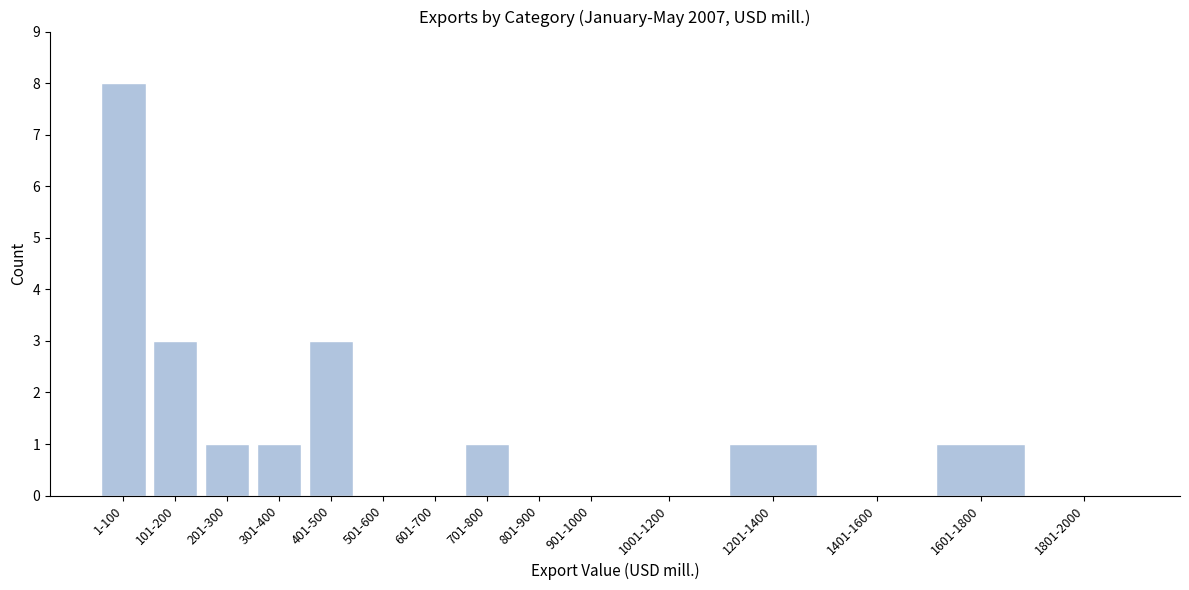

Reading right to left, extract all data points from this chart.

1801-2000=0	1601-1800=1	1401-1600=0	1201-1400=1	1001-1200=0	901-1000=0	801-900=0	701-800=1	601-700=0	501-600=0	401-500=3	301-400=1	201-300=1	101-200=3	1-100=8